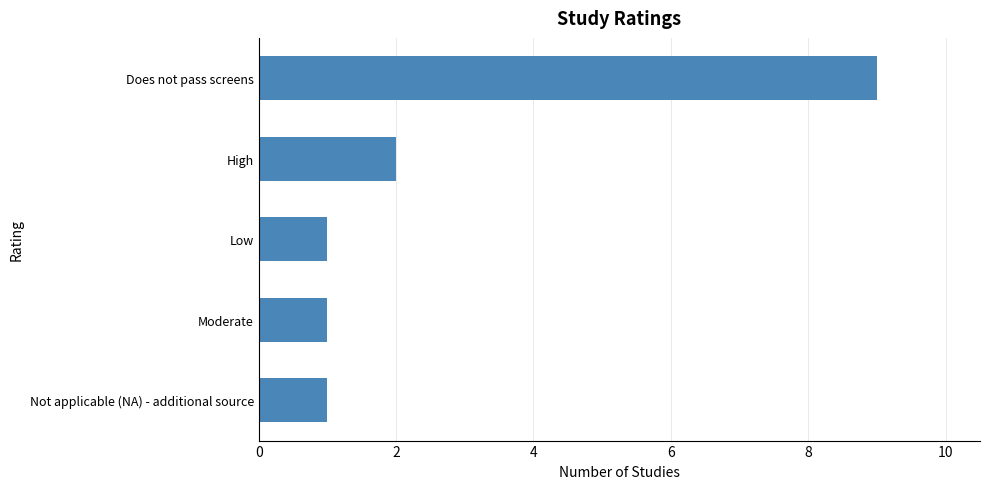

Count the number of categories in the chart.

5